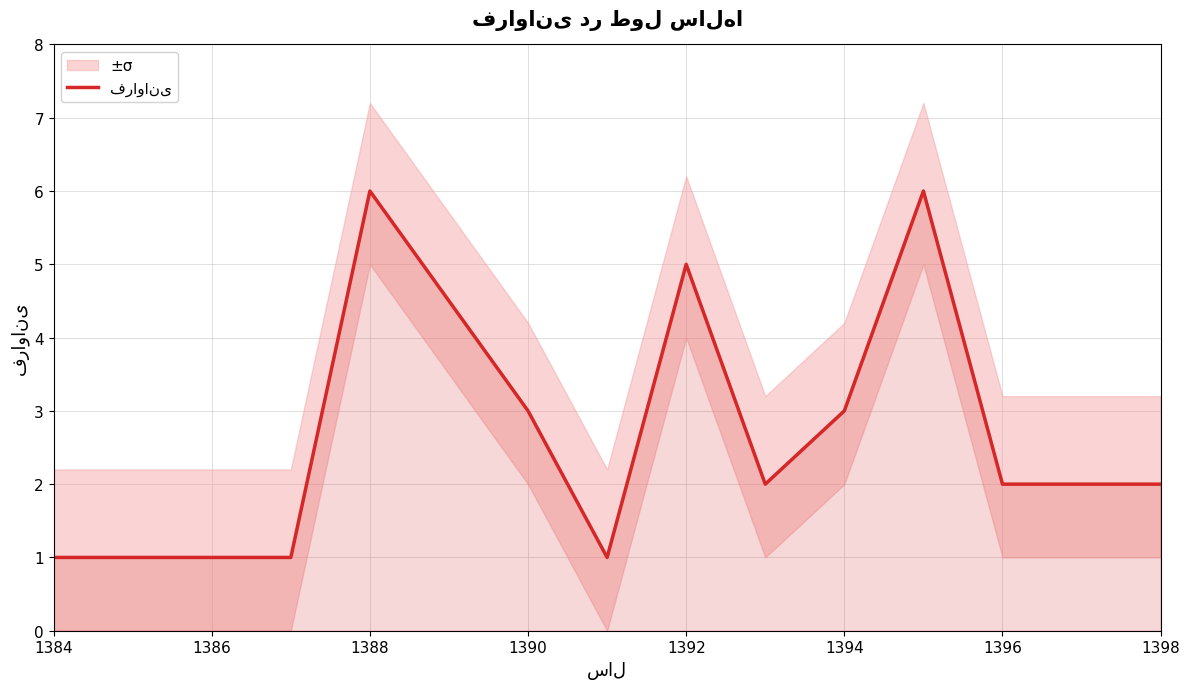

Does the chart display data point markers on the line(s)?

No